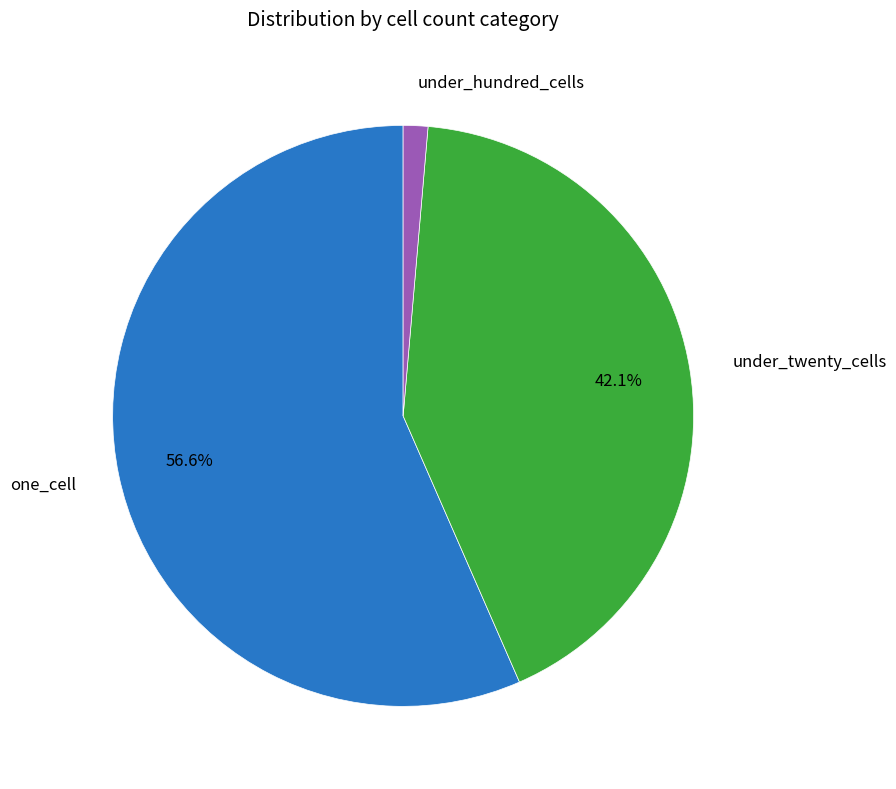

Is there any slice that represents more than half of the pie?

Yes